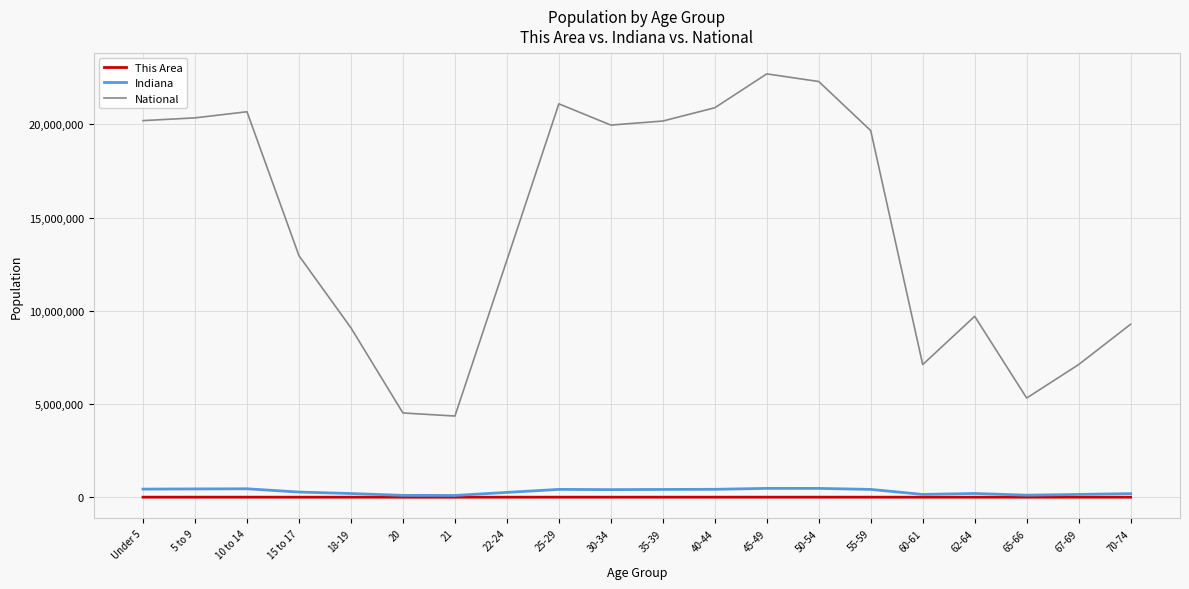

Which series has the largest range (max minus min)?

National